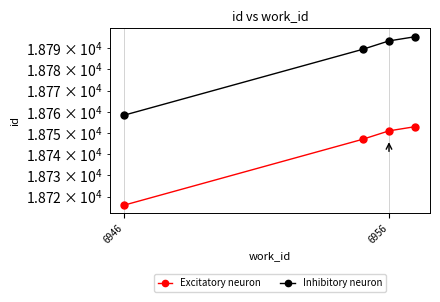

What is the maximum value for Excitatory neuron?

18753.0